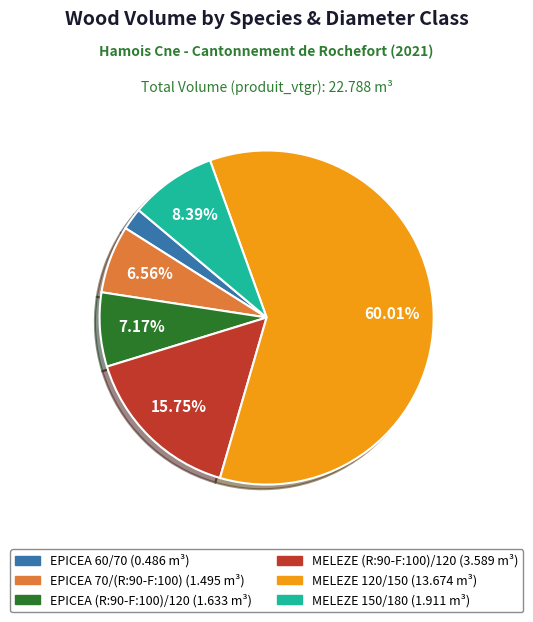

How many segments does this pie chart have?

6